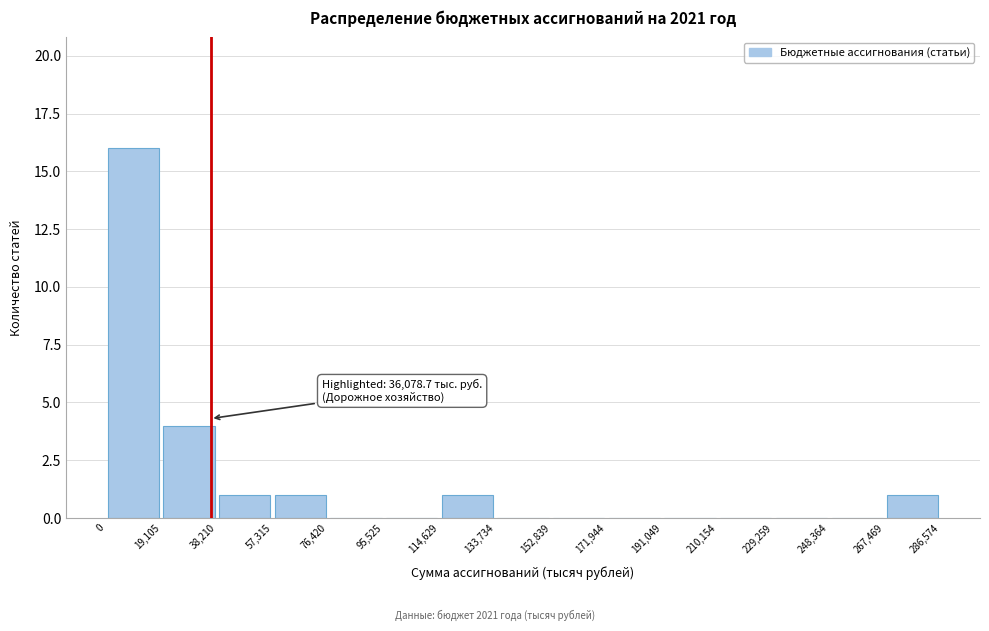

Which range on the x-axis has the tallest bar?

0 to 19,105